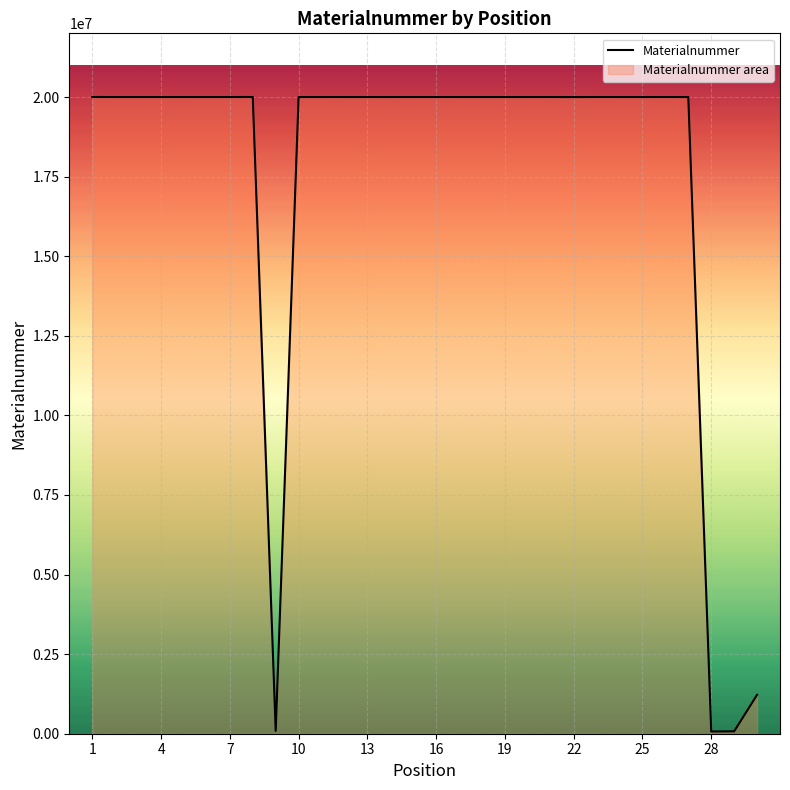

Which label corresponds to the largest value in the chart?

1